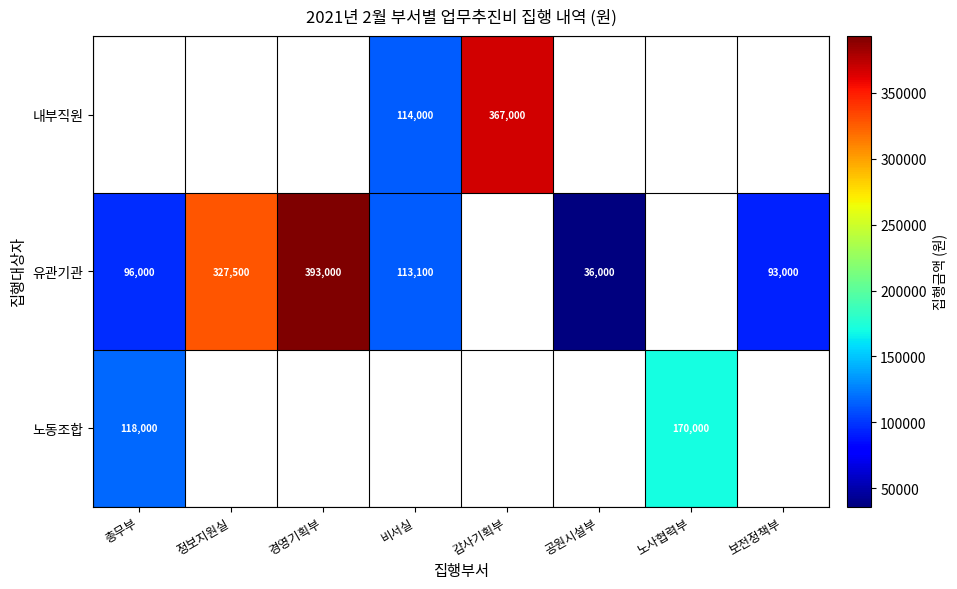

The 내부직원 series shows 195458 at 비서실. True or false?

False